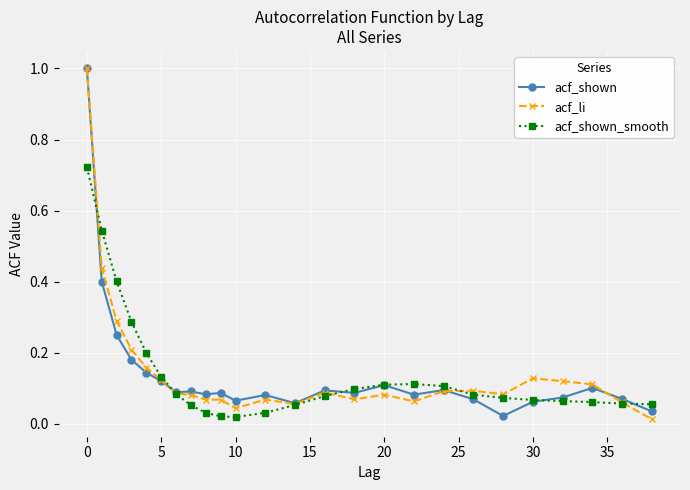

What is the difference between the maximum and minimum values in the acf_li series?

1.0